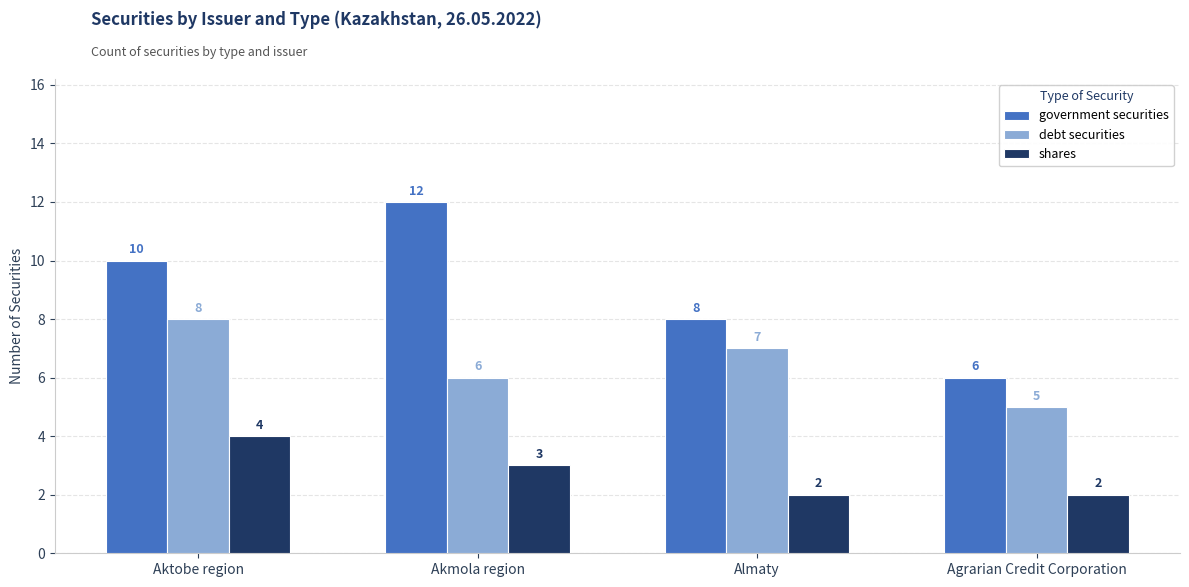

What is the label of the 4th bar from the right?

Aktobe region